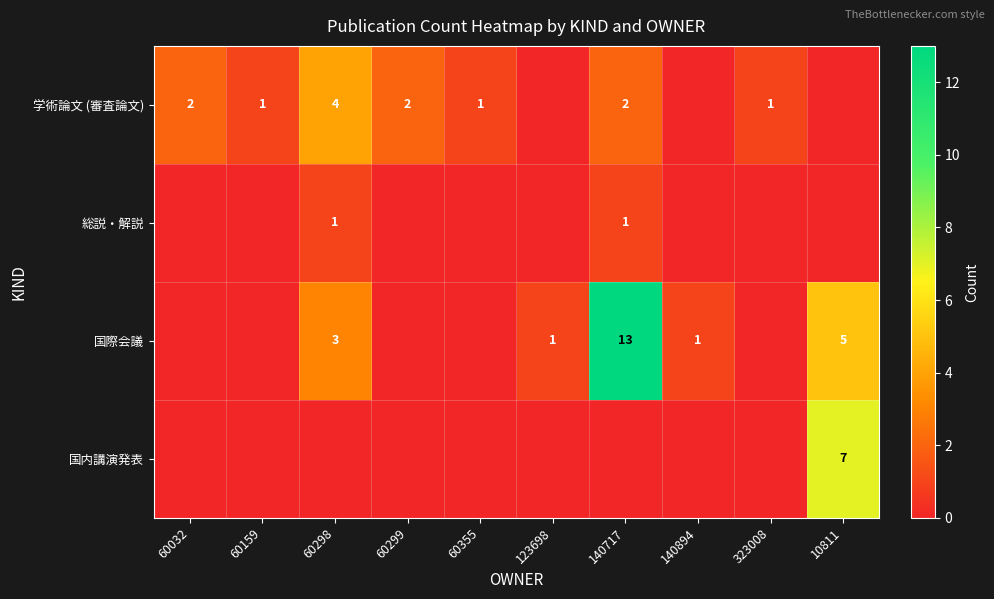

True or false: 学術論文 (審査論文) has a value of 3 at 60299.

False